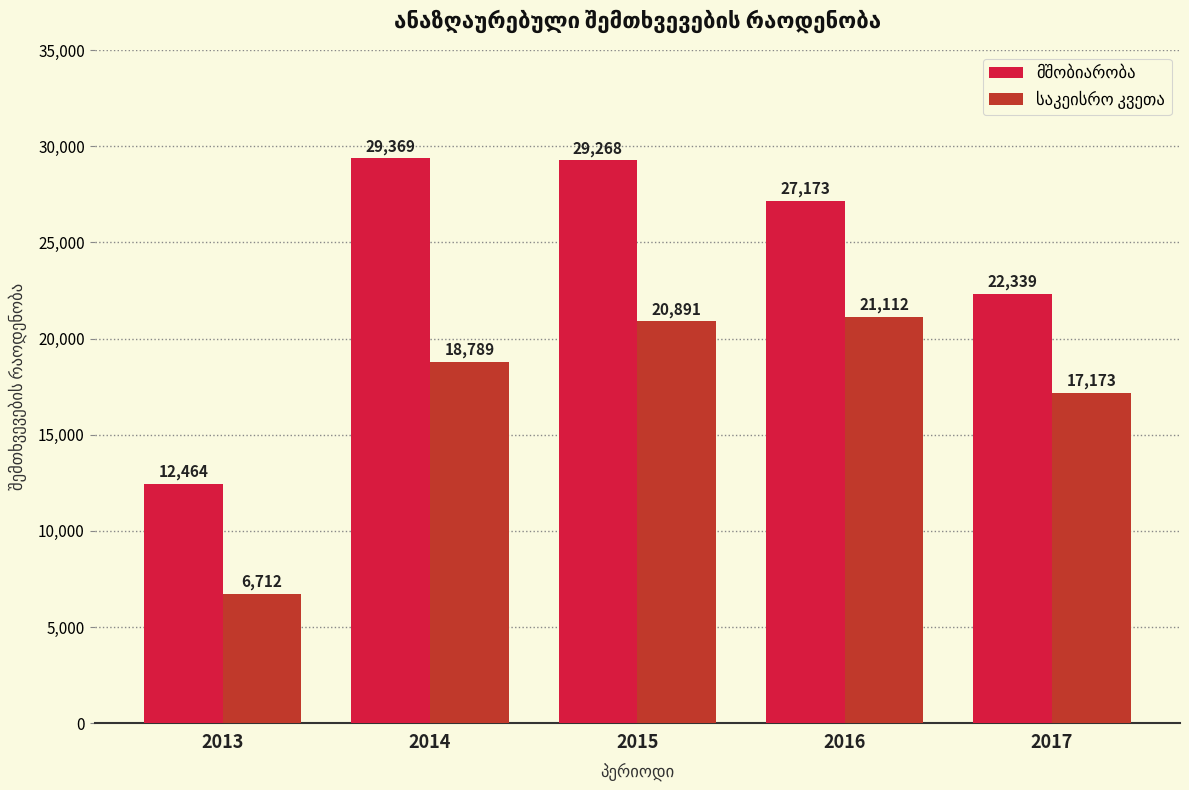

At which category is the sum across all series the highest?

2015